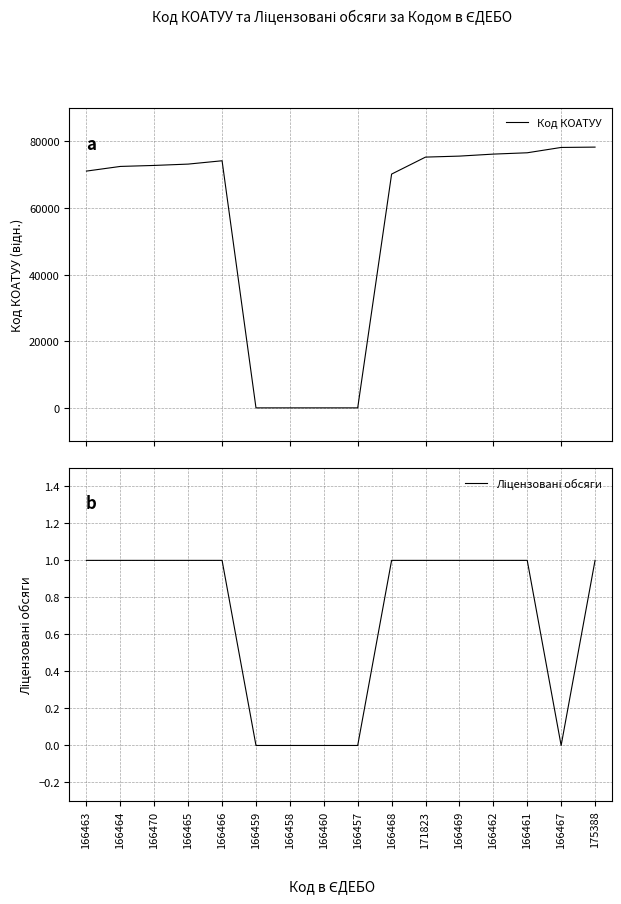

Which series has the largest total across all categories?

Код КОАТУУ